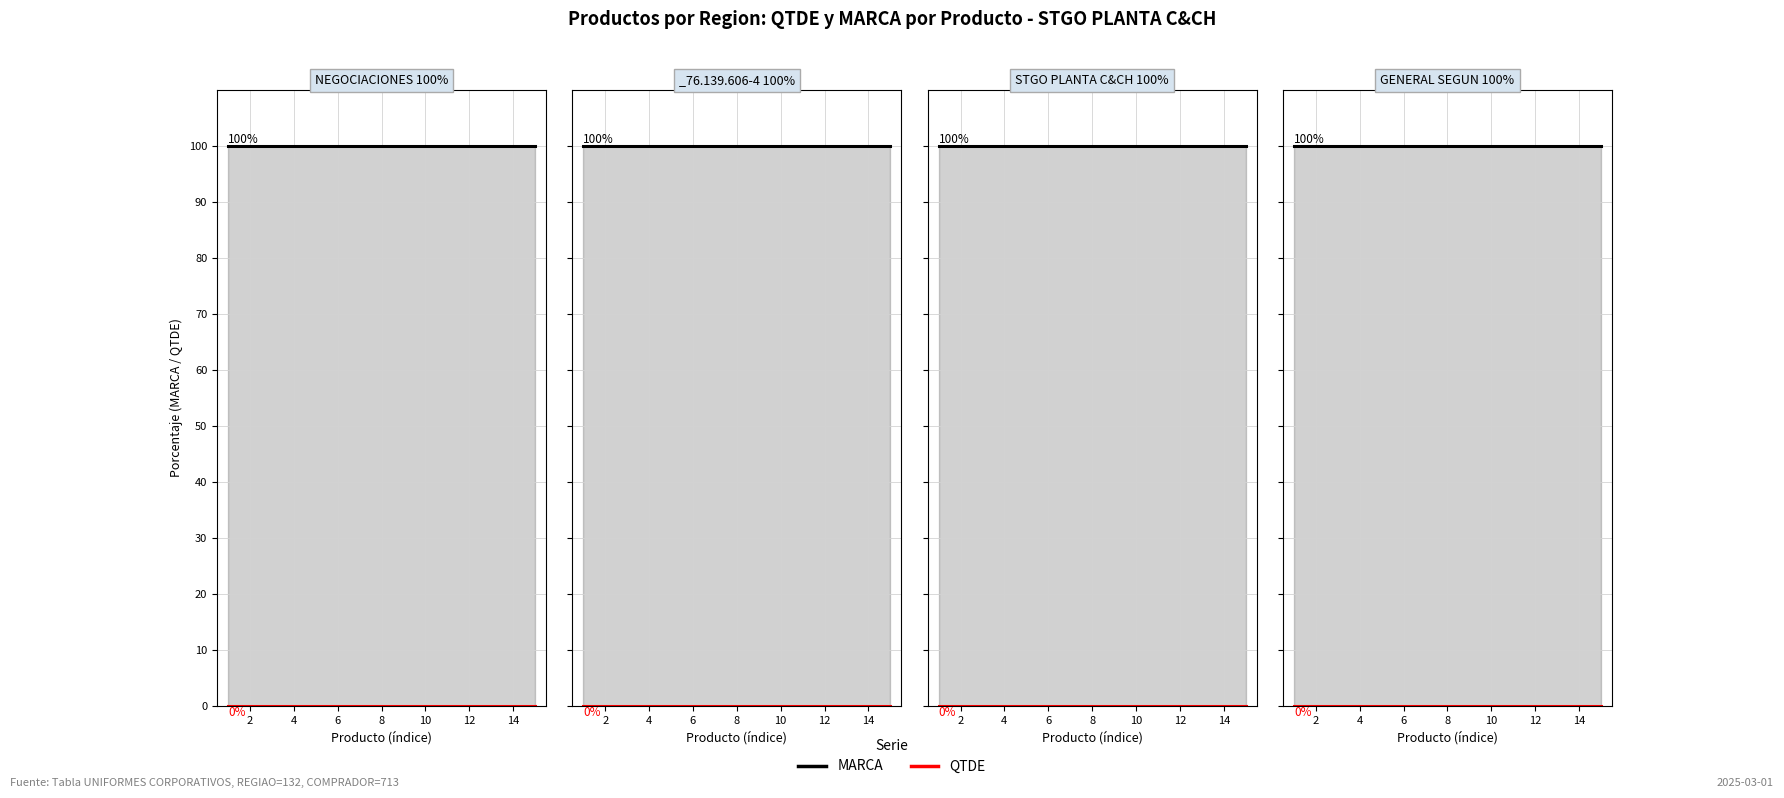

At how many categories does at least one series exceed 0?

15